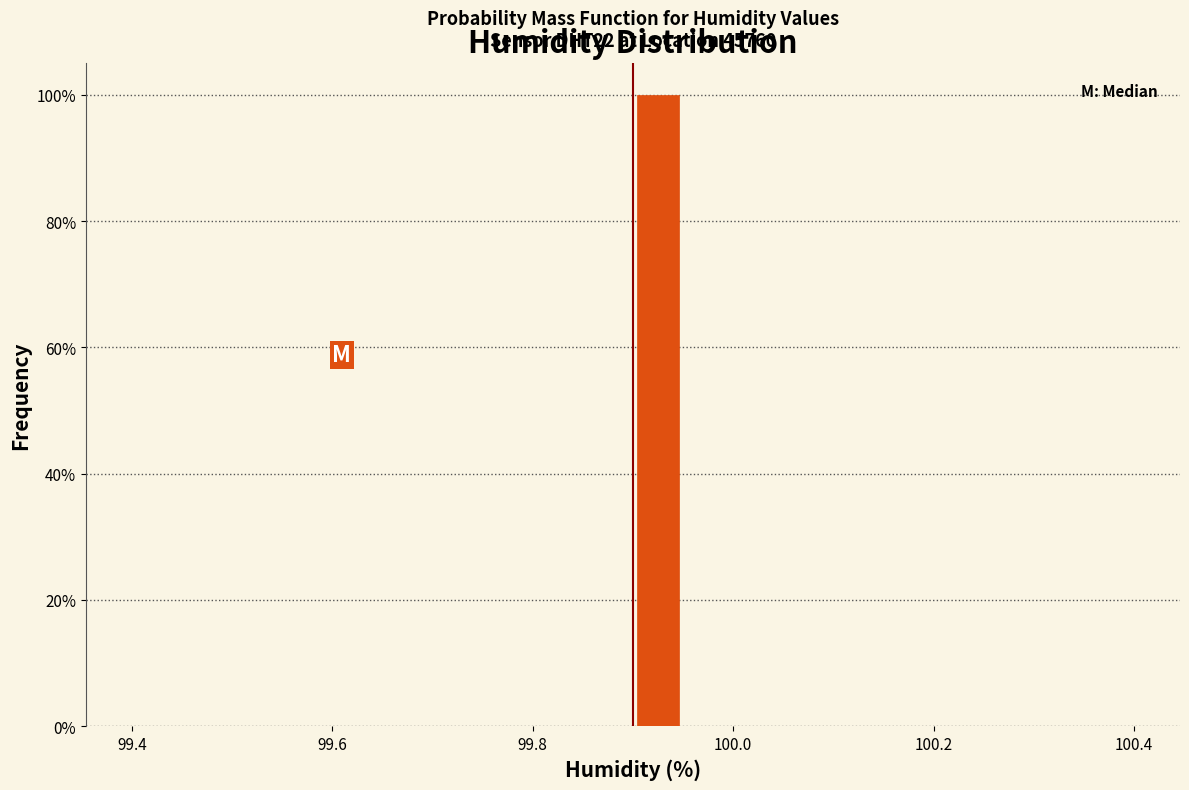

Around what value on the x-axis is the tallest bar? Give the approximate position of its centre, as read against the axis.

99.92